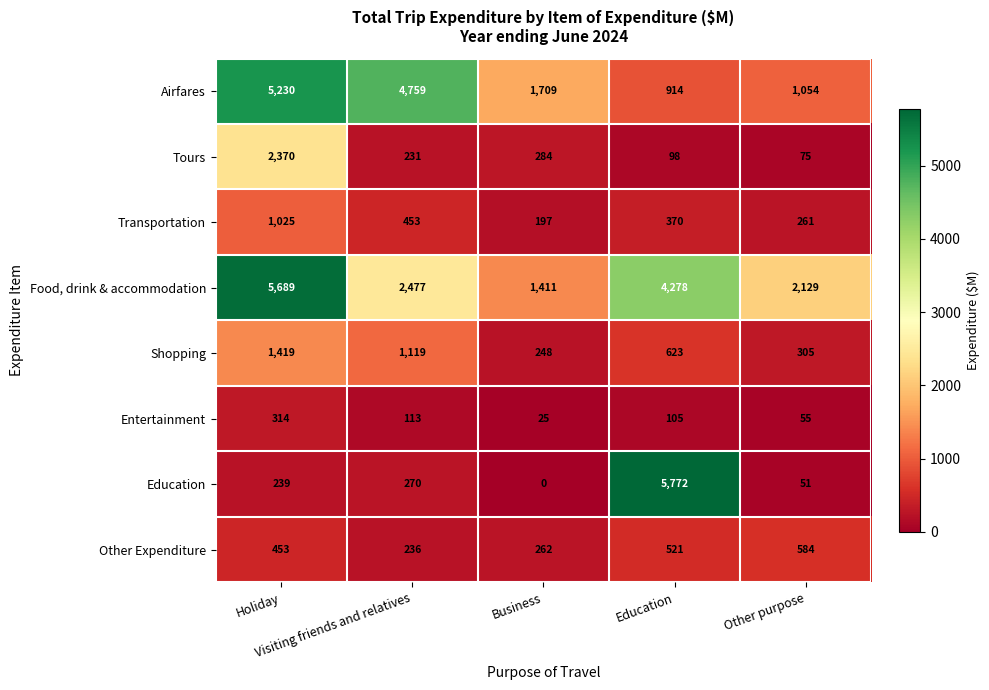

At how many categories does at least one series exceed 2932?

3